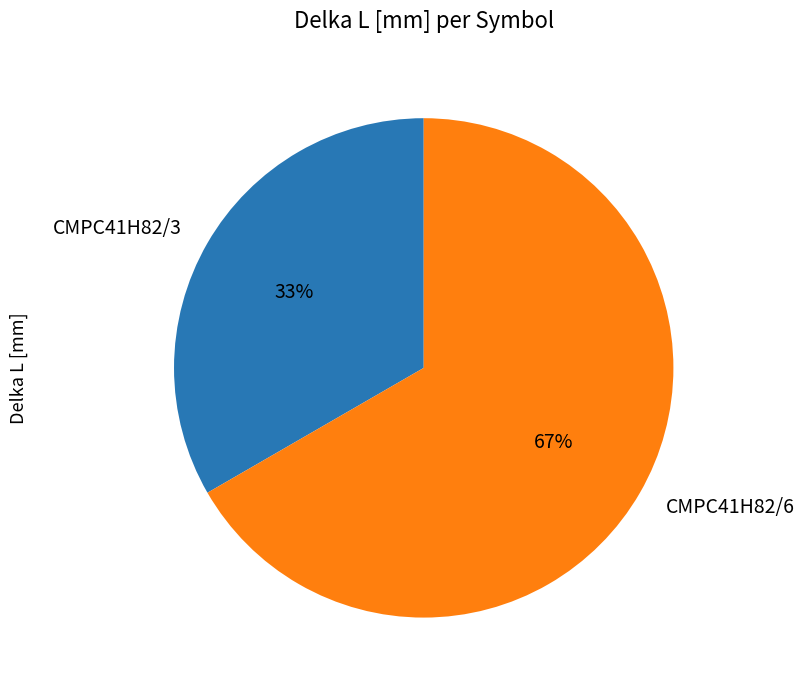

Does any single category account for the majority?

Yes